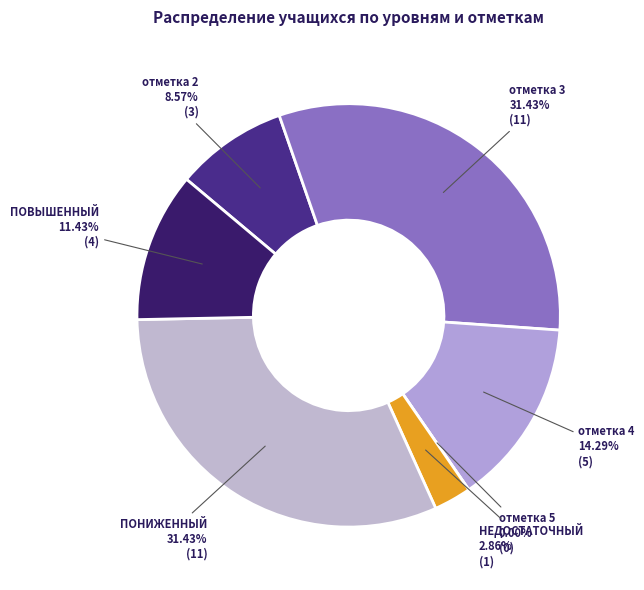

Do ПОВЫШЕННЫЙ and отметка 4 together represent more than half of the pie?

No